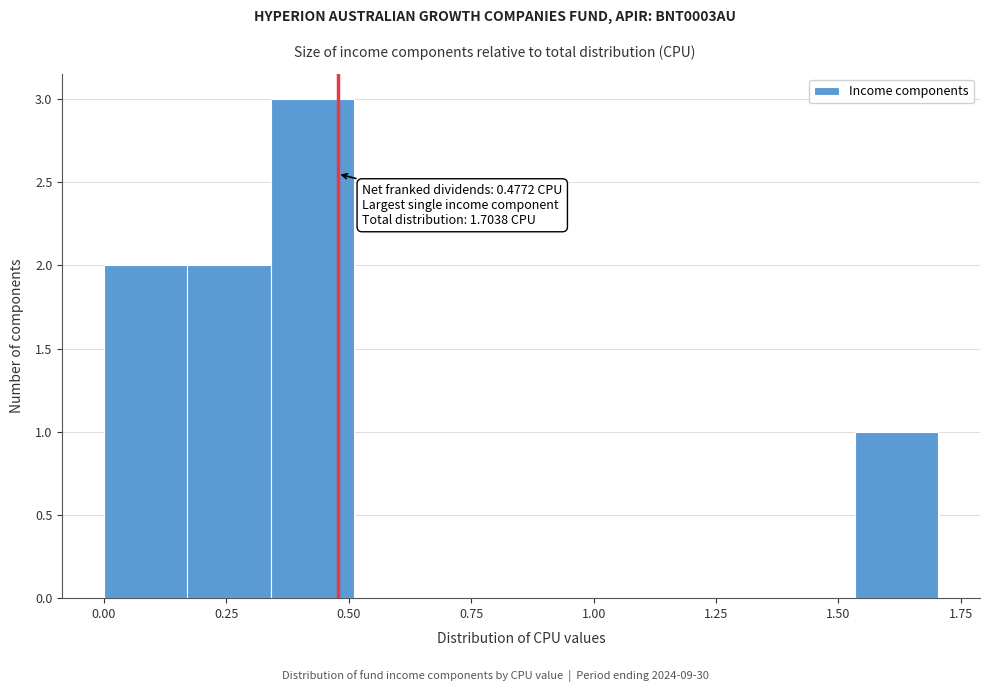

Around what value on the x-axis is the tallest bar? Give the approximate position of its centre, as read against the axis.

0.45